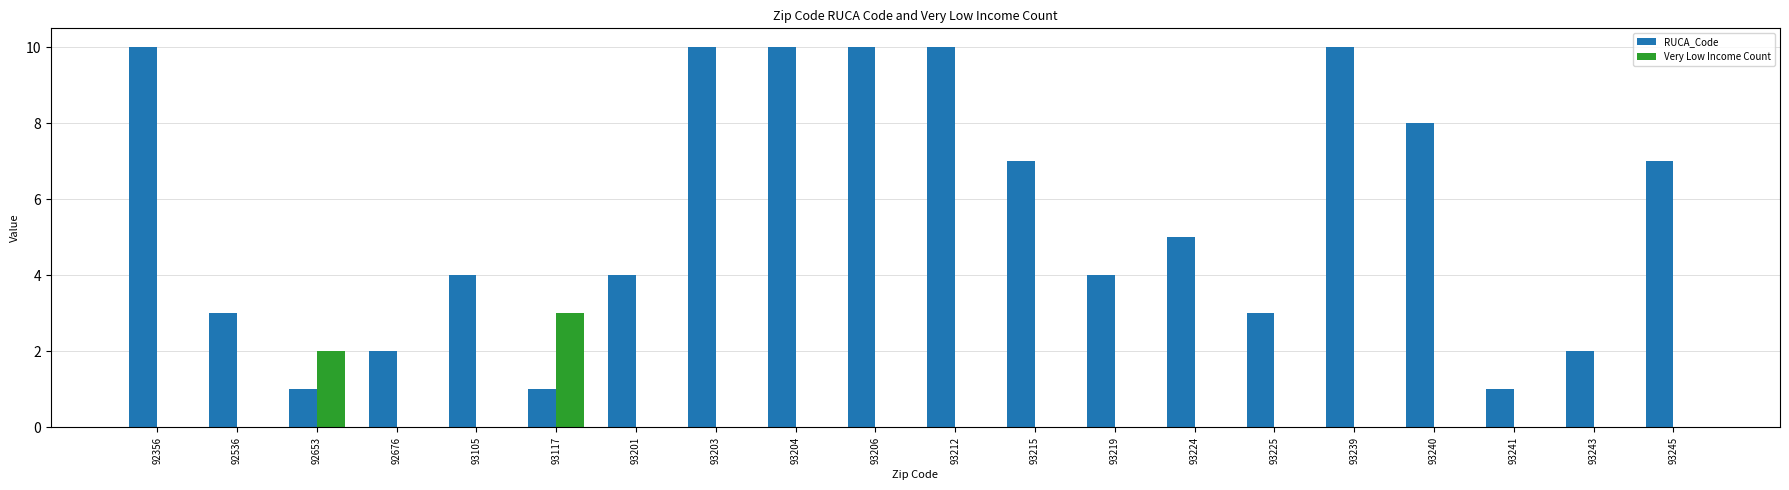

What is the sum of all RUCA_Code values?

112